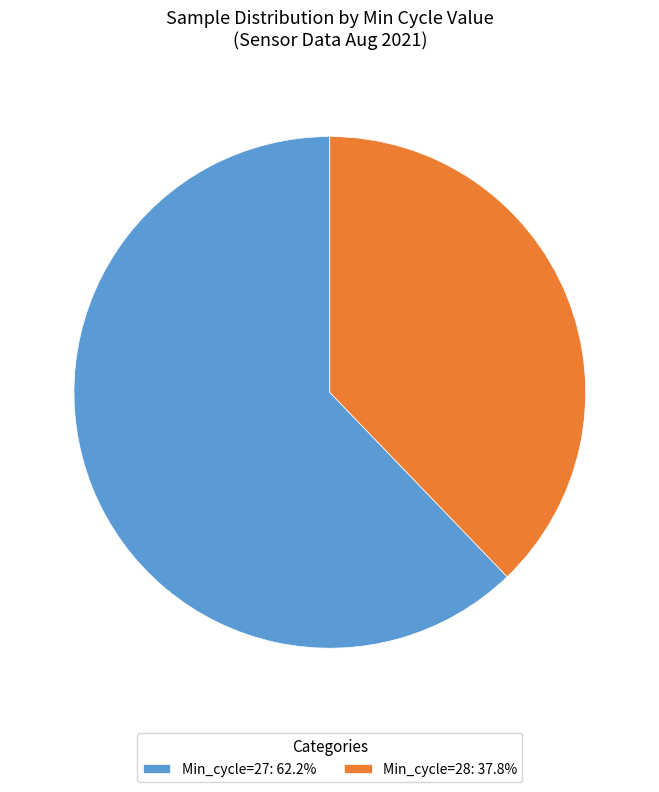

Count the number of slices in the pie.

2